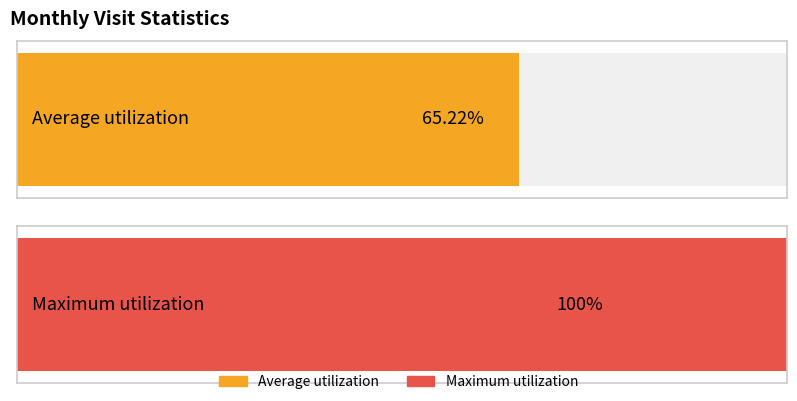

Is it true that the value at 2022-09 is 1?

False